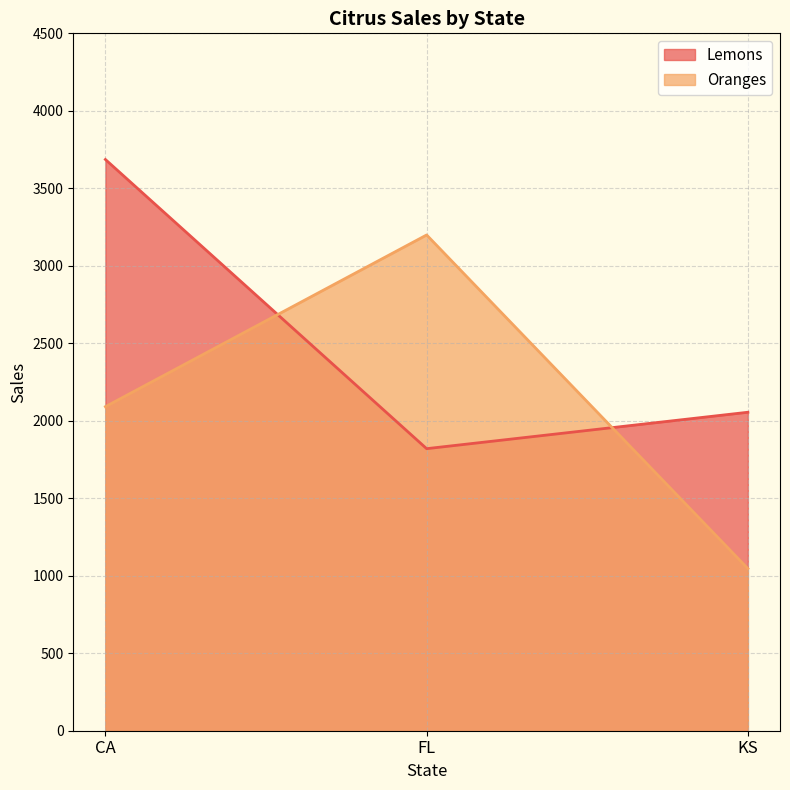

At which label is Oranges closest to 2122?

CA